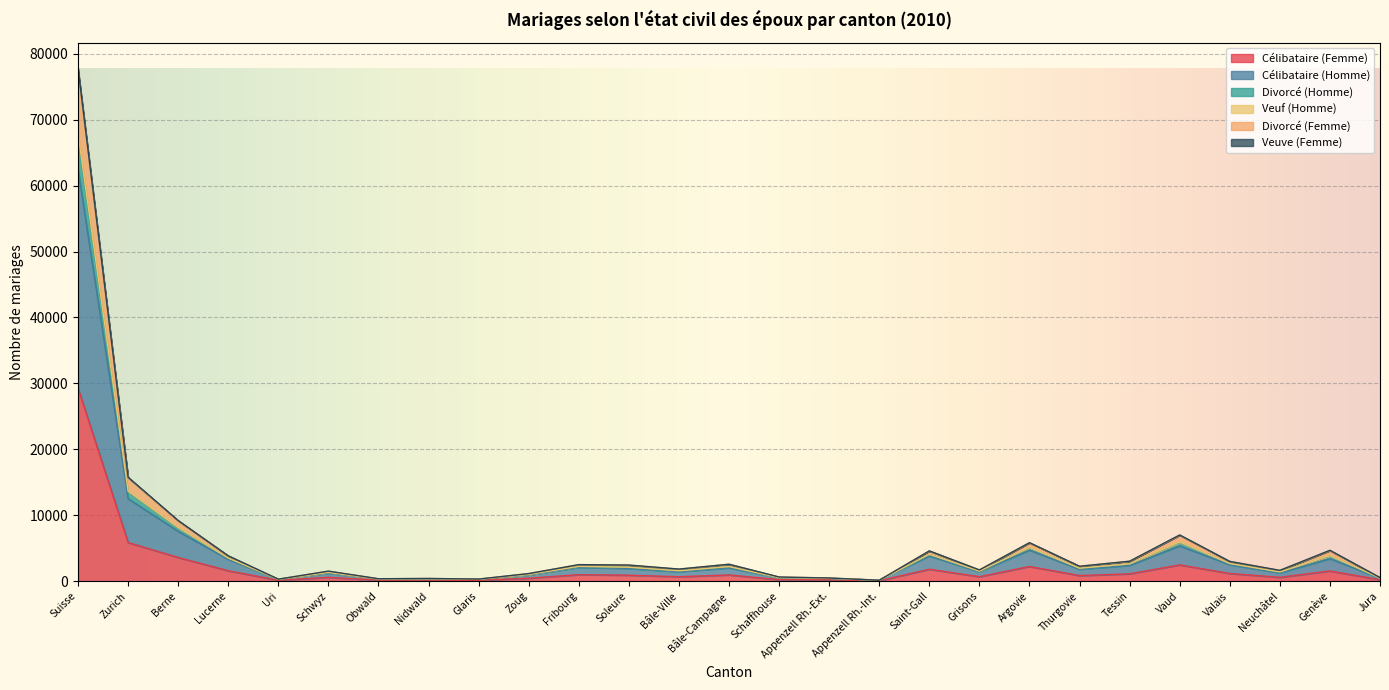

How many interior local valleys does the Veuf (Homme) series have?

8